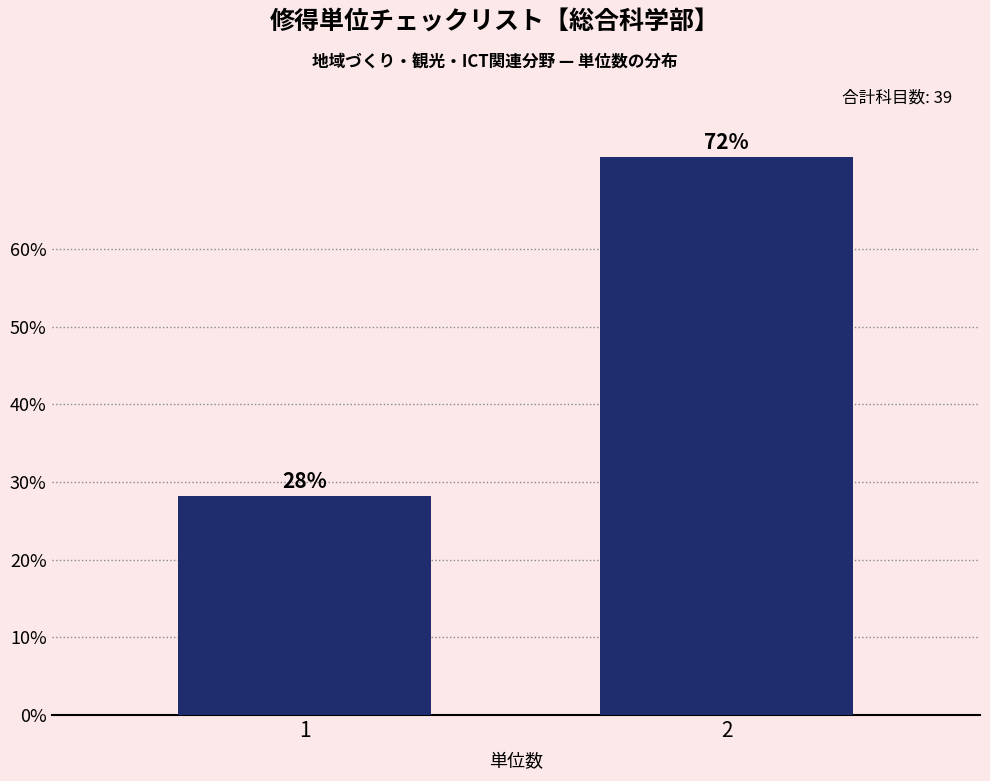

What is the greatest value displayed?

71.8